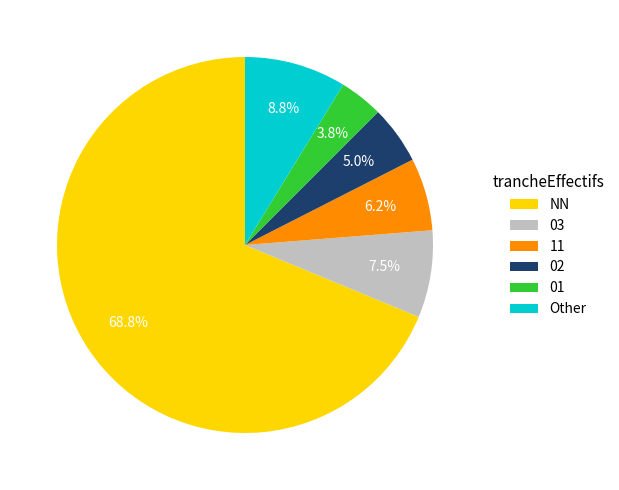

What is the largest slice in the pie chart?

NN